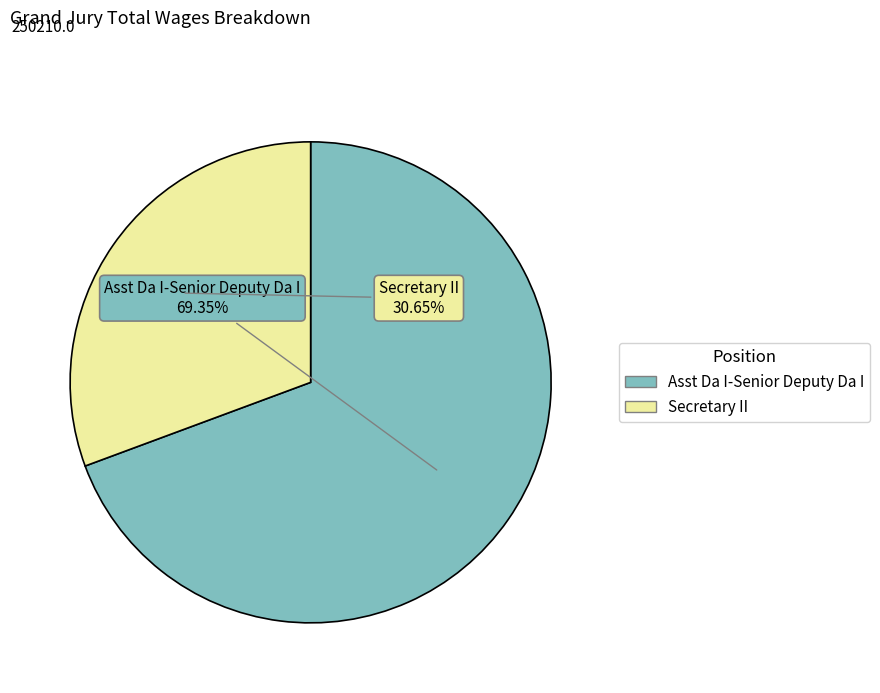

To the nearest percent, what is the difference between the Asst Da I-Senior Deputy Da I and Secretary II slice percentages?

39%